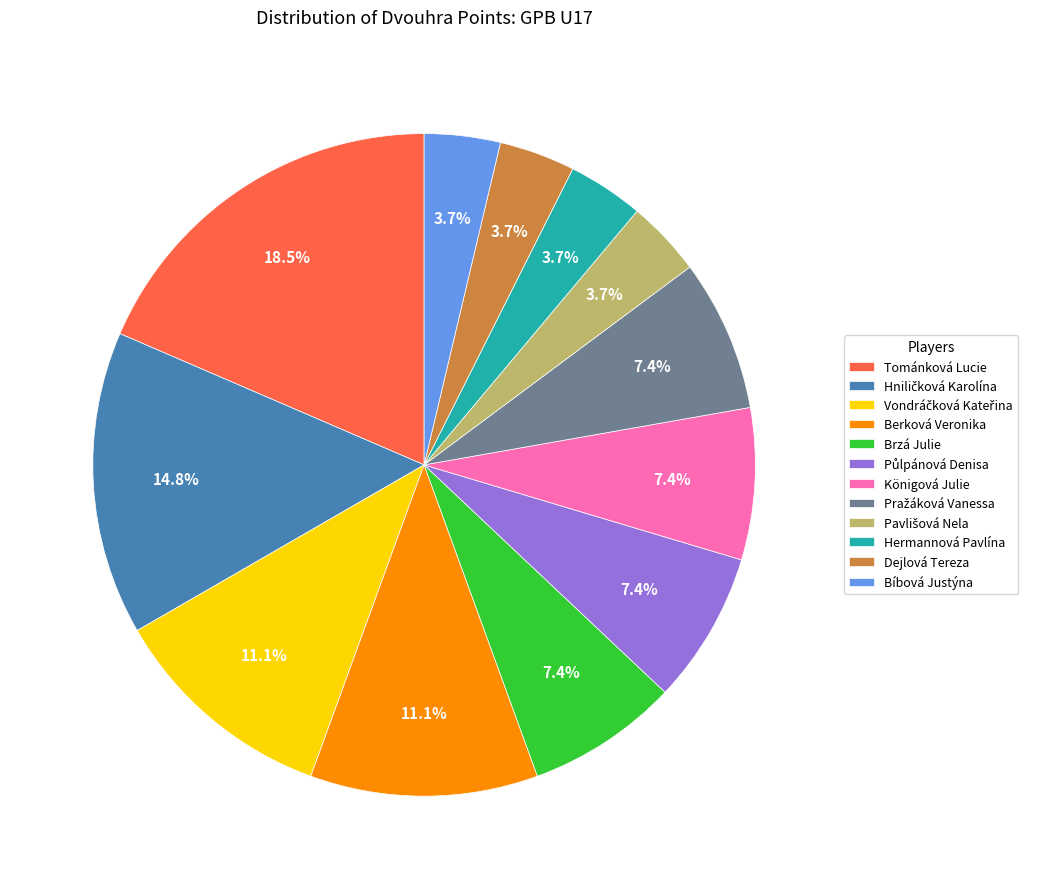

How much of the chart is everything except Hermannová Pavlína?

96.3%